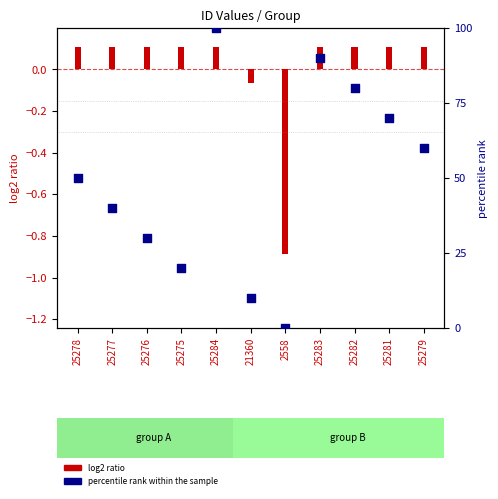

Which has a higher value, 25275 or 21360?

25275